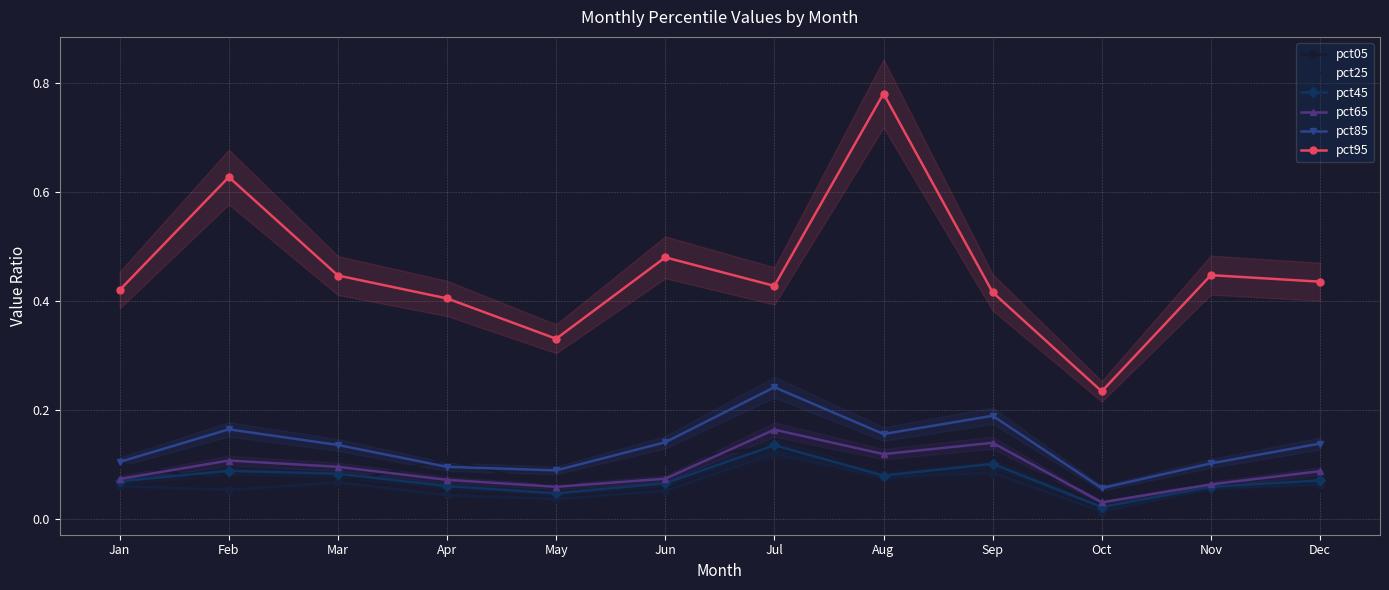

Does the chart have visible grid lines?

Yes